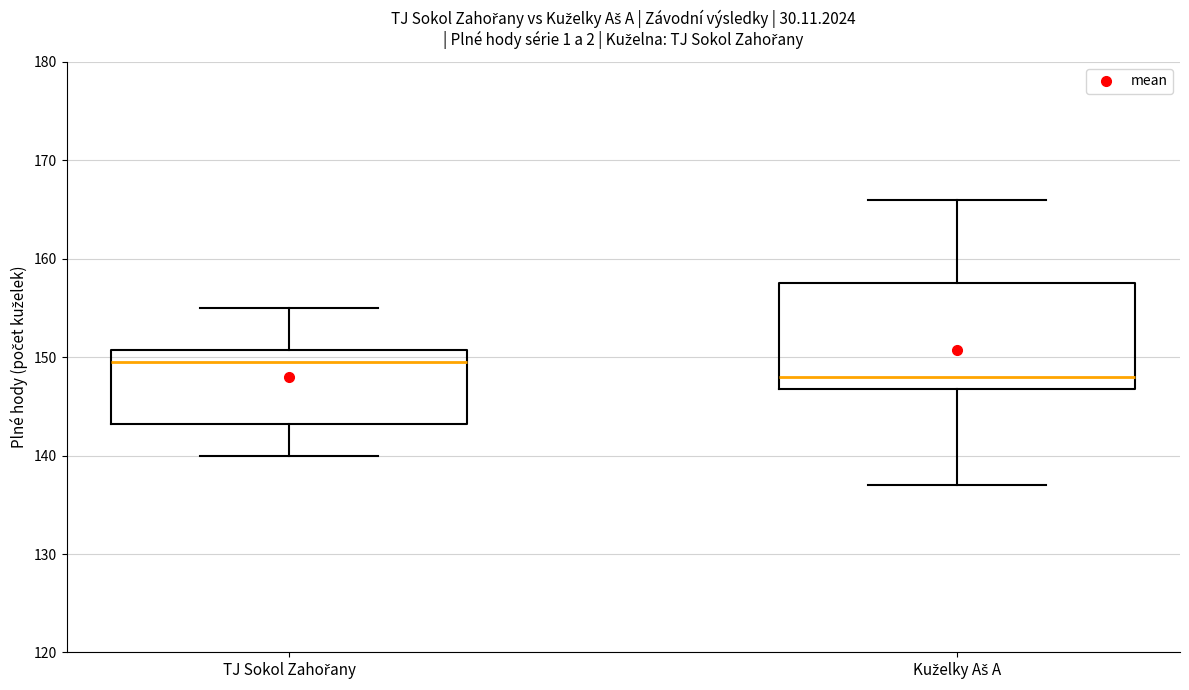

Reading left to right, read every box against the y-axis: the position of its median line, the range the box covers, and the ends of its whiskers. The values are not printed on the chart, so give them approximately, as read against the axis.

TJ Sokol Zahořany: median 150, box 143 to 151, whiskers 140 to 155
Kuželky Aš A: median 148, box 147 to 158, whiskers 137 to 166